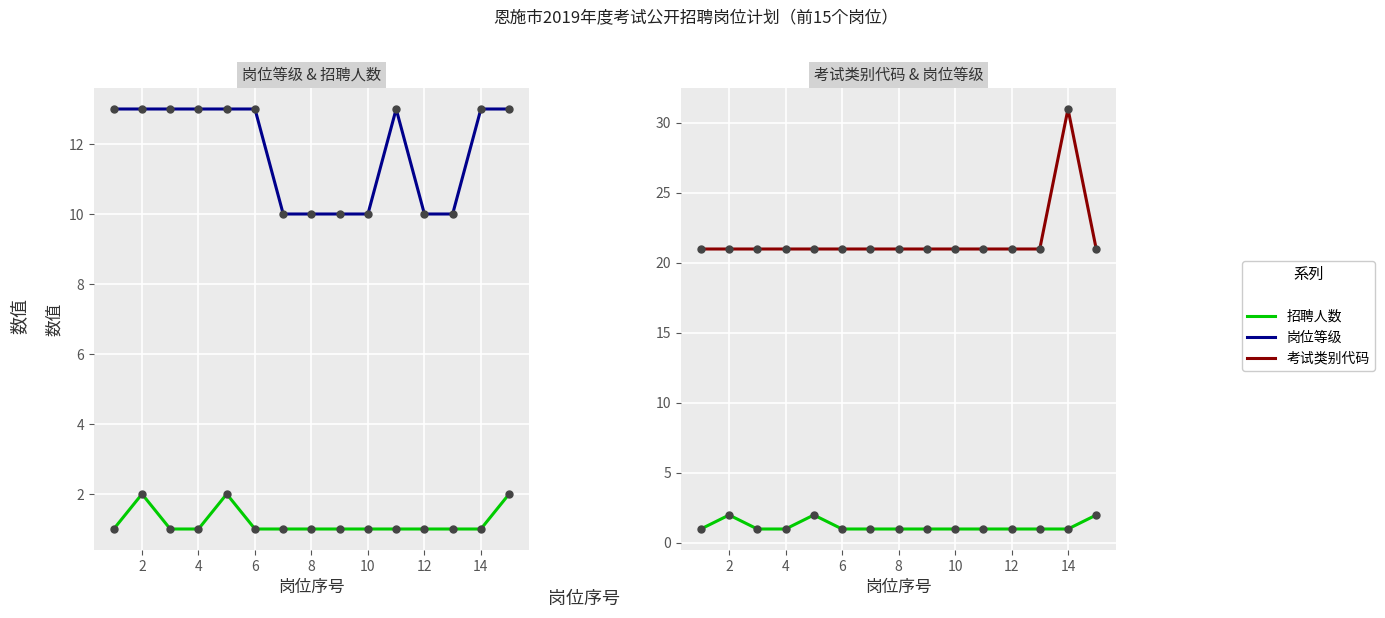

Which series has the largest total across all categories?

考试类别代码